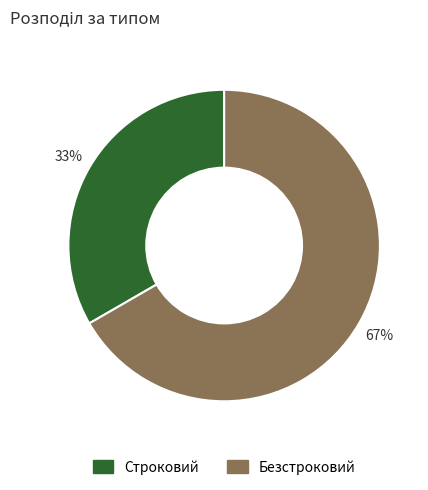

True or false: Безстроковий accounts for 76% of the total.

False